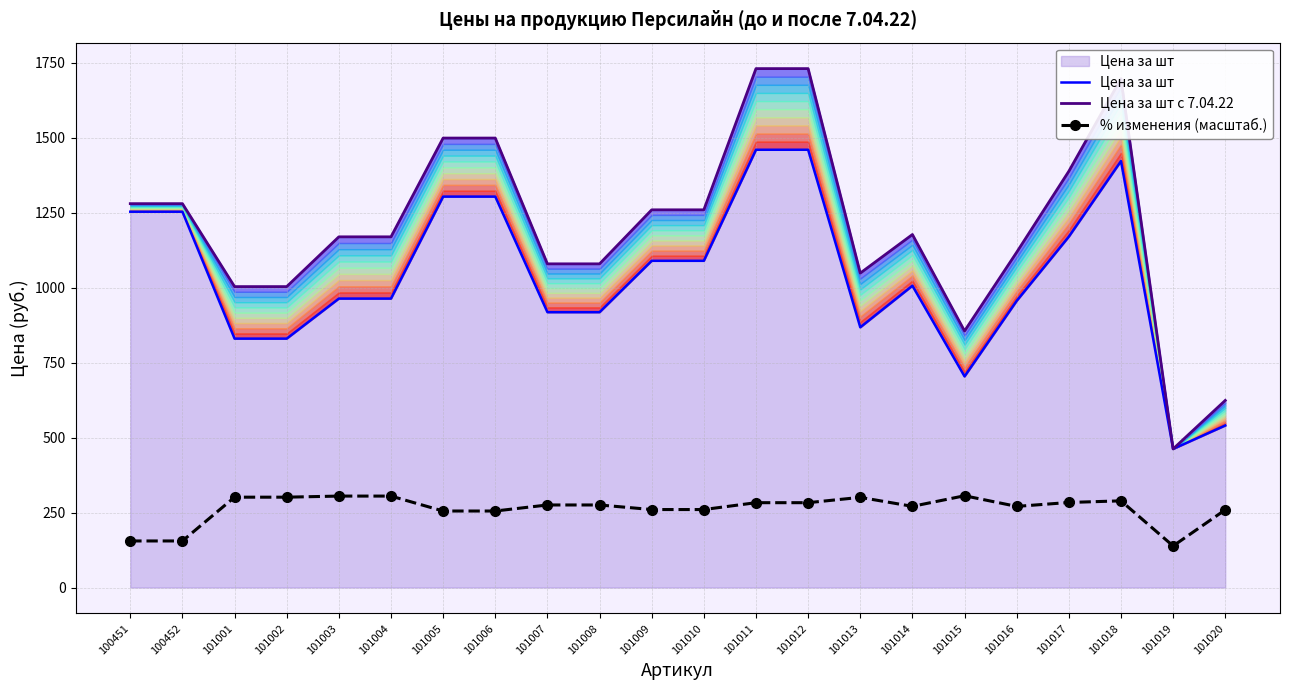

True or false: Цена за шт and % изменения (масштаб.) cross at least once.

False